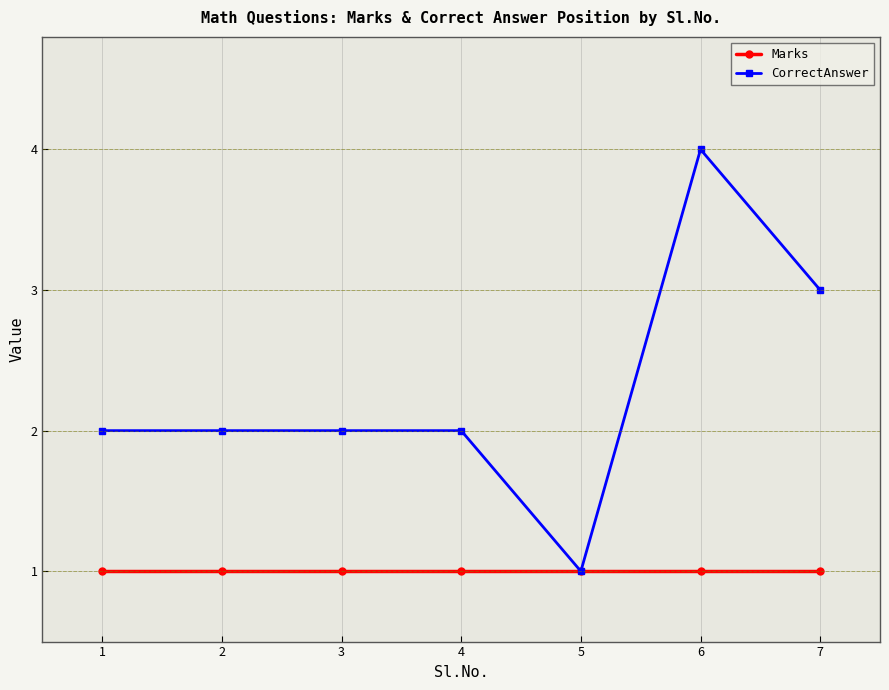

Reading right to left, extract all data points from this chart.

Marks: 1	1	1	1	1	1	1
CorrectAnswer: 3	4	1	2	2	2	2